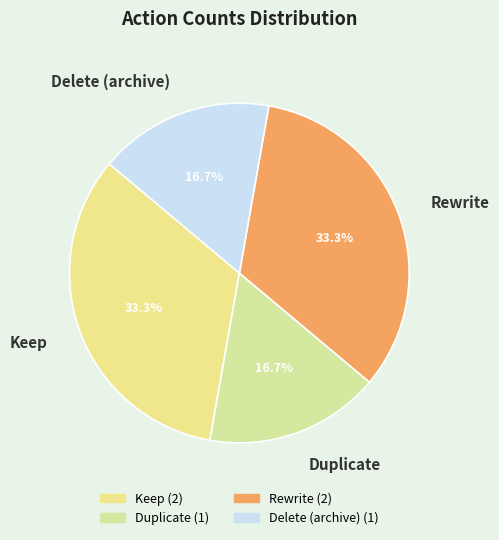

To the nearest percent, what is the average slice percentage?

25%